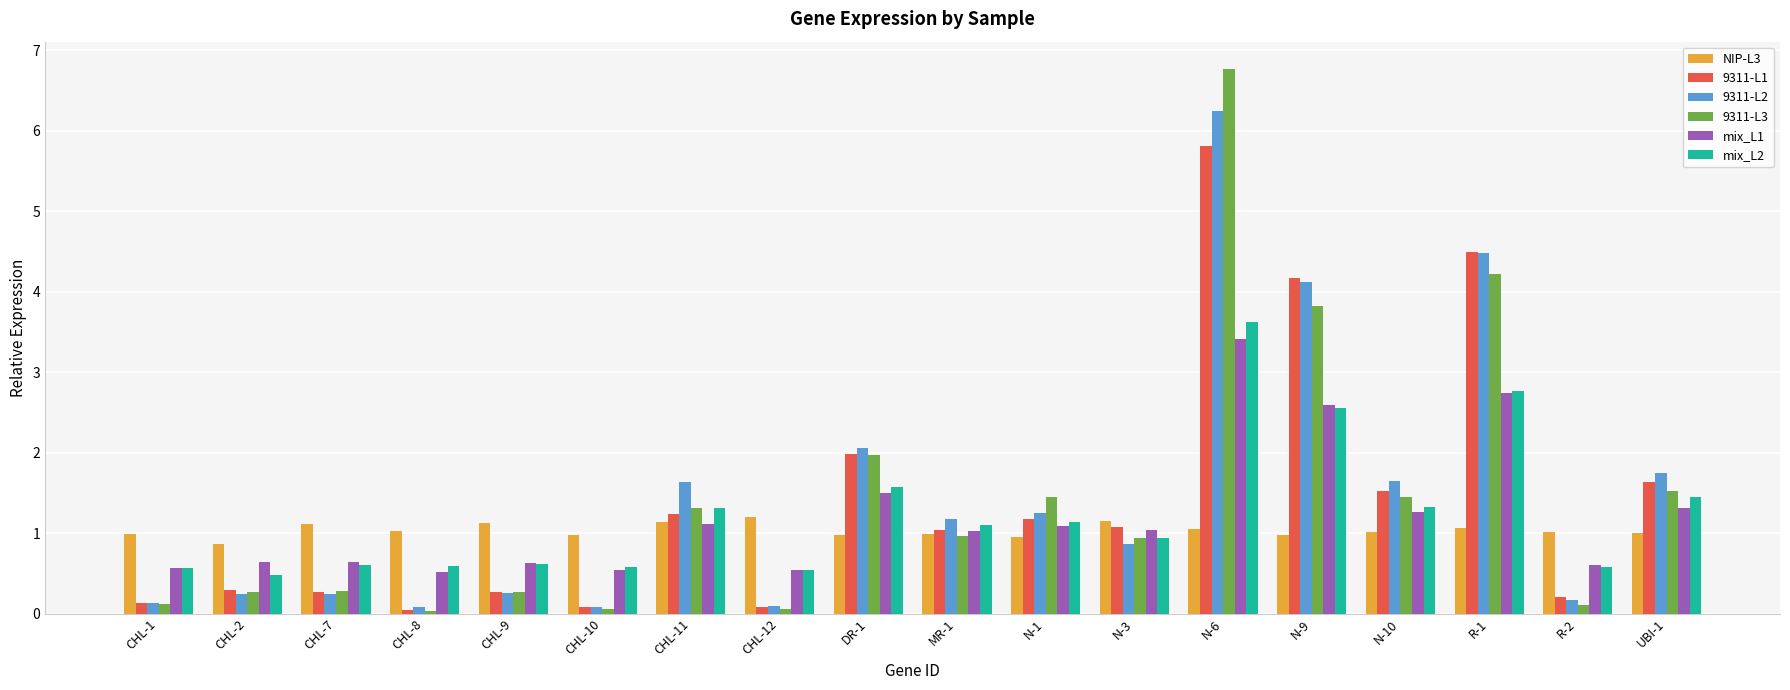

Between CHL-1 and CHL-7, which series saw the biggest shift?

9311-L3